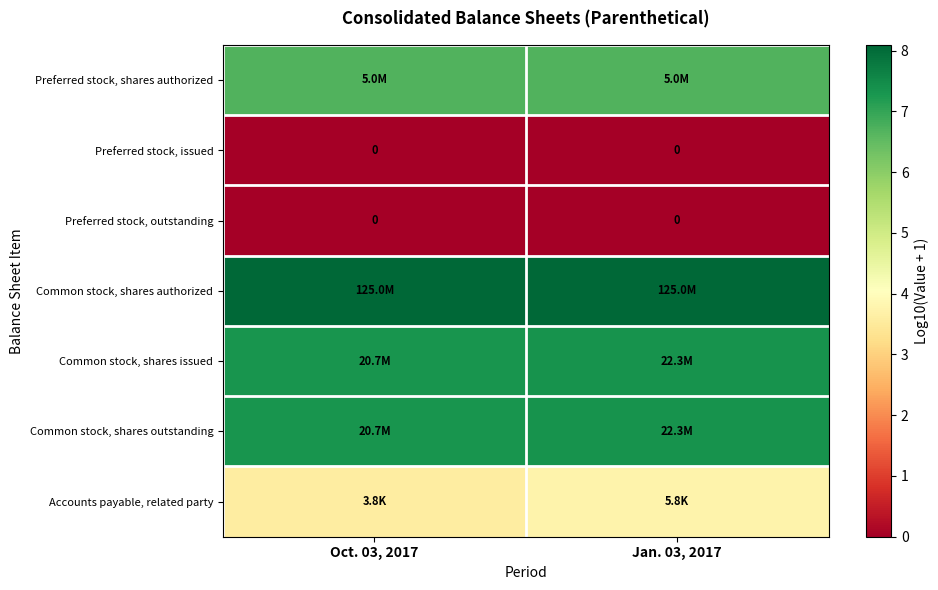

Is the value of Common stock, shares outstanding at Oct. 03, 2017 greater than the value of Common stock, shares authorized at Oct. 03, 2017?

No